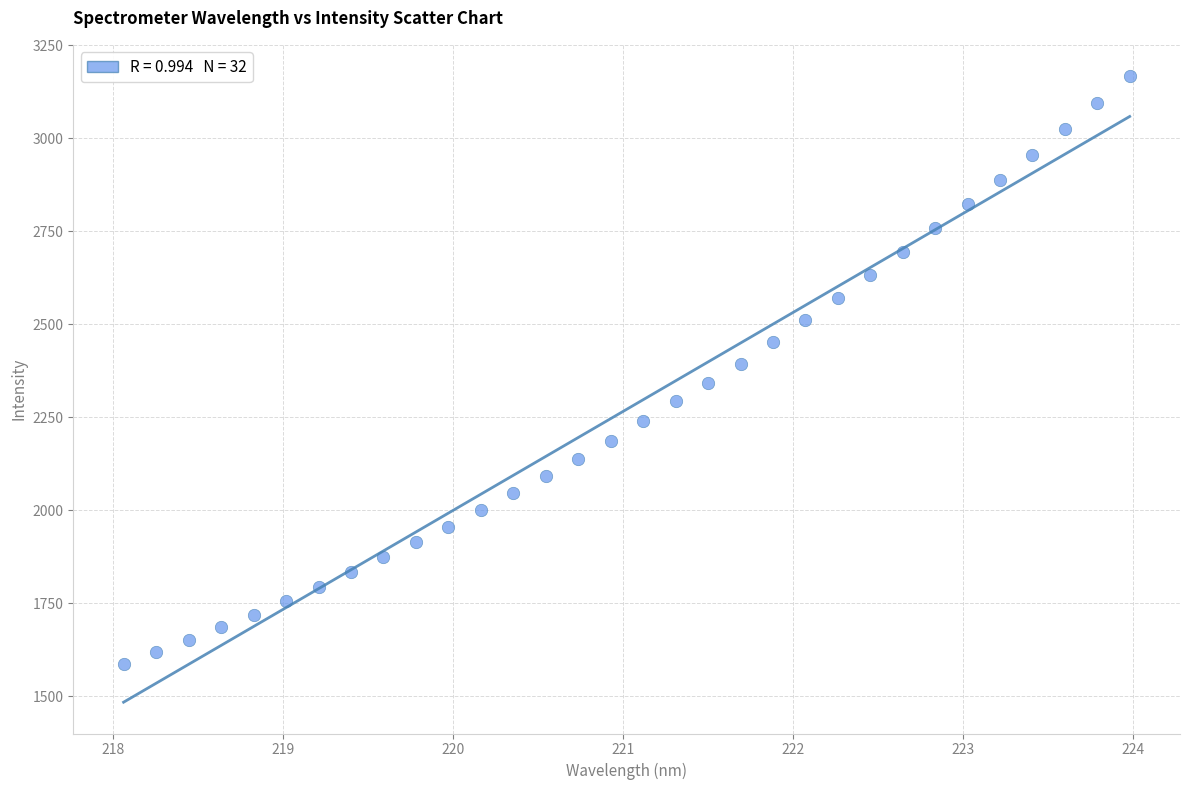

What is the range of X values (max minus min)?

5.9